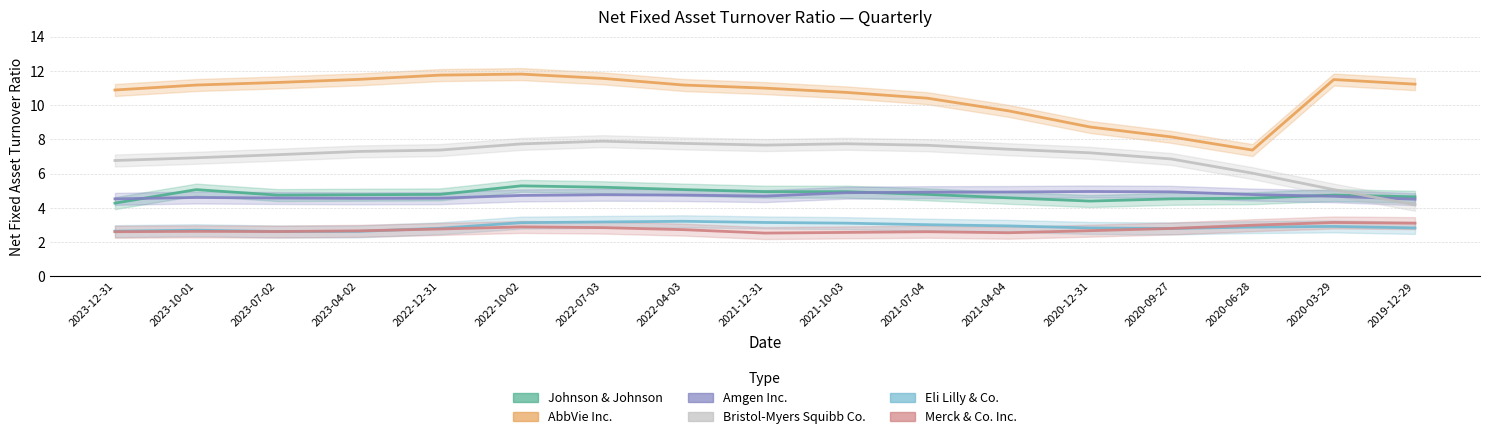

True or false: Amgen Inc. has more than 2 points higher than both neighbors.

True